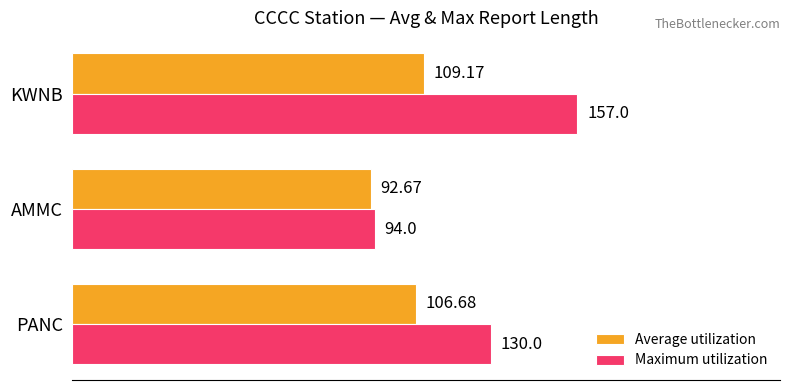

Count the number of categories in the chart.

3